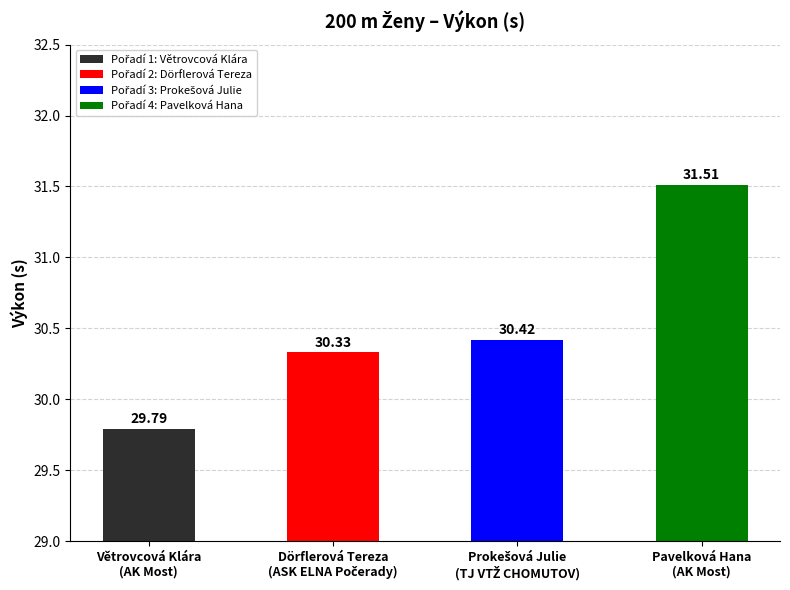

Rank the categories by value from lowest to highest.

Větrovcová Klára
(AK Most), Dörflerová Tereza
(ASK ELNA Počerady), Prokešová Julie
(TJ VTŽ CHOMUTOV), Pavelková Hana
(AK Most)